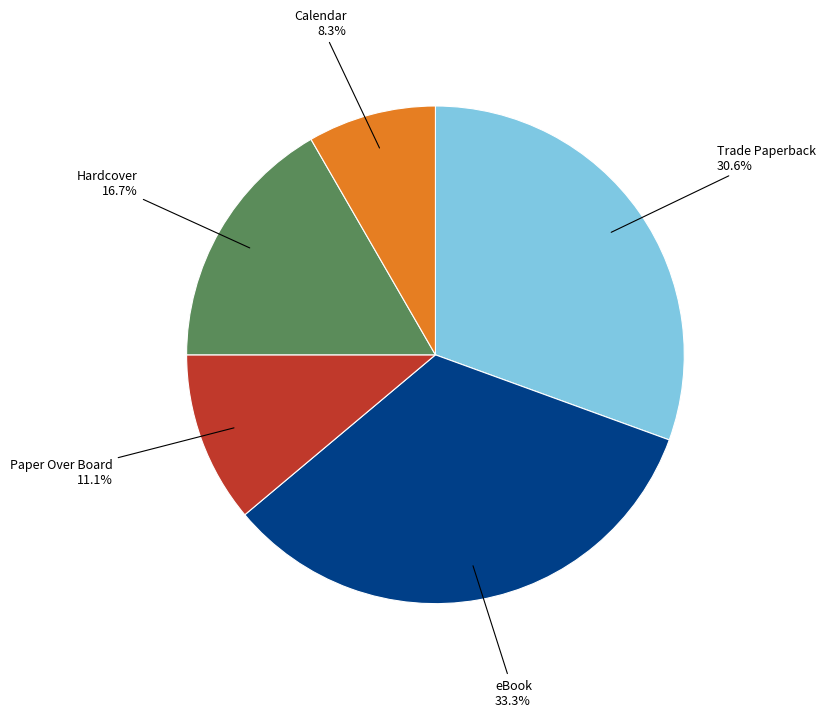

What is the largest slice in the pie chart?

eBook